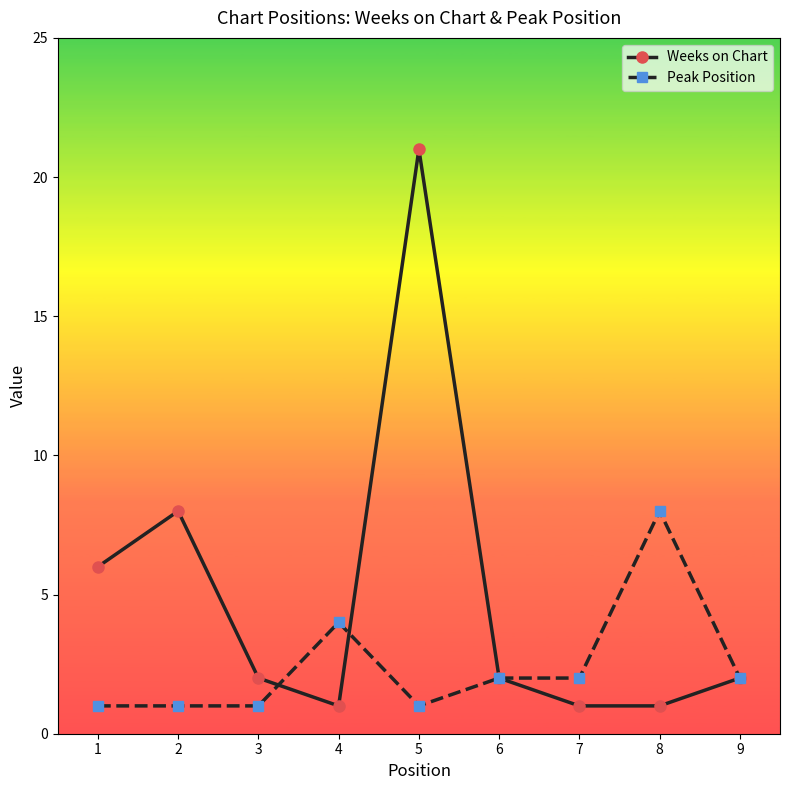

How many distinct data groups are displayed?

2